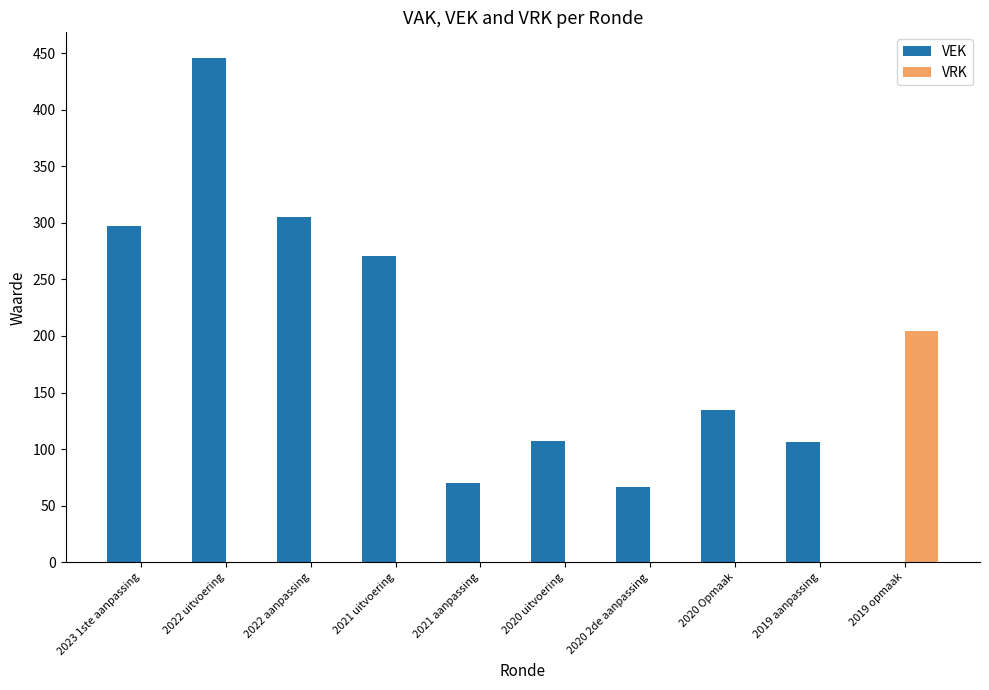

What is the spread (max minus min) of values at 2020 2de aanpassing?

67